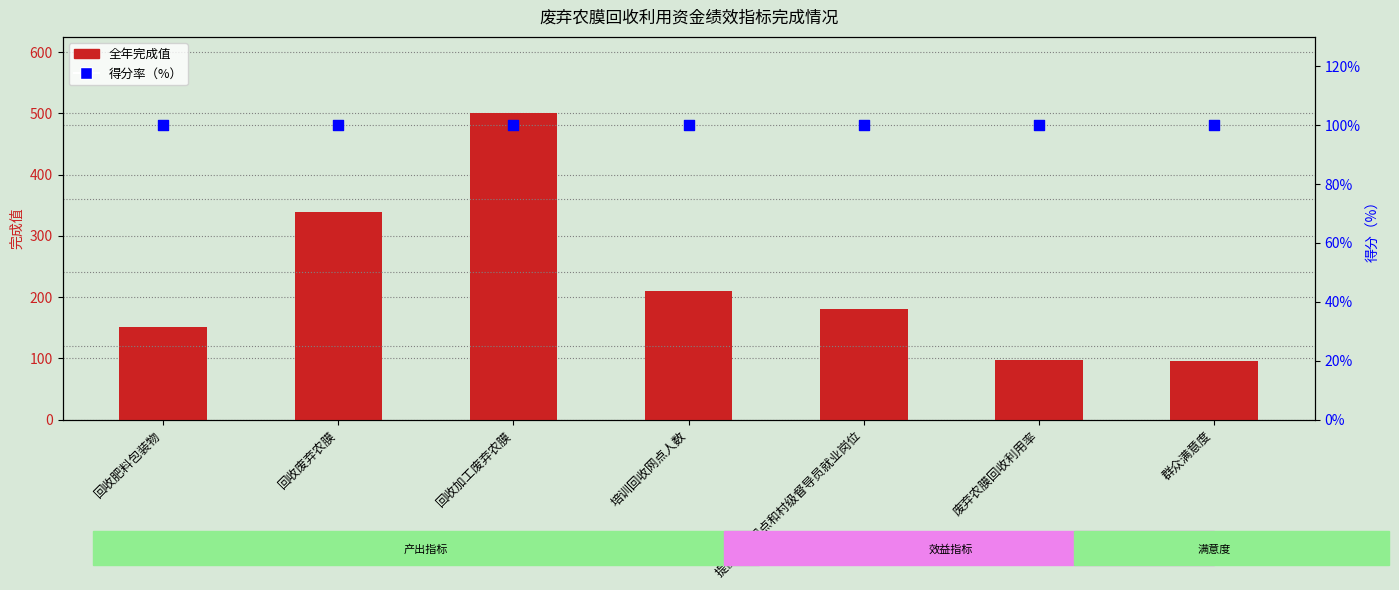

Which series reaches the minimum Y coordinate?

全年完成值